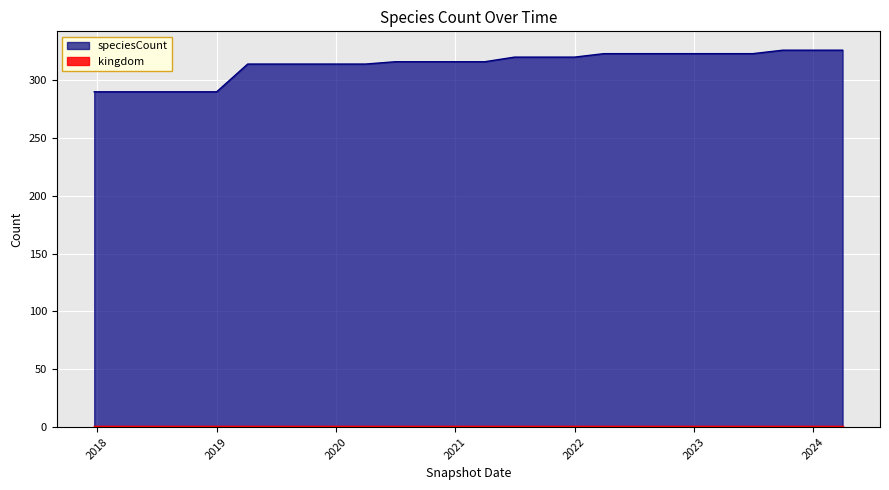

What is the sum of the values at 2018-09-28 and 2020-07-01?

606